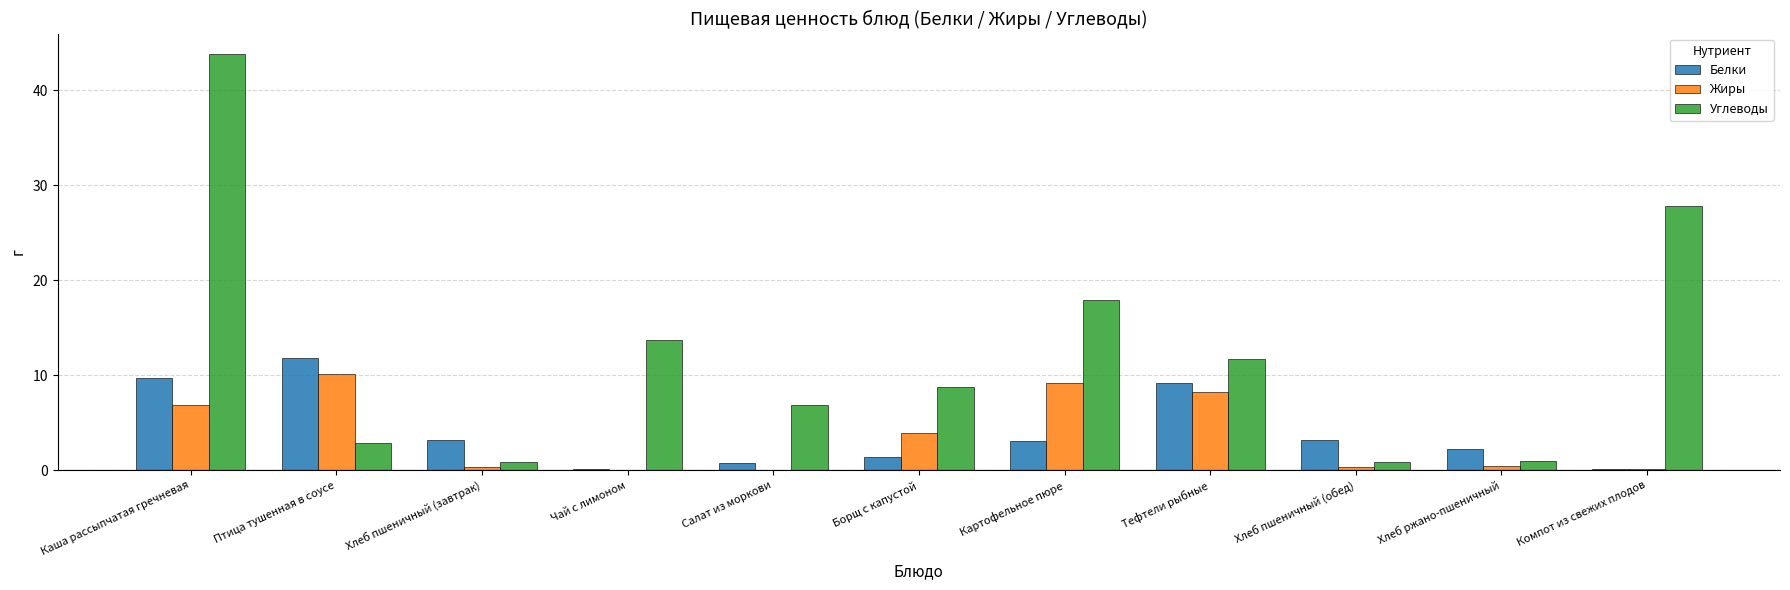

Which series has the widest spread of values?

Углеводы